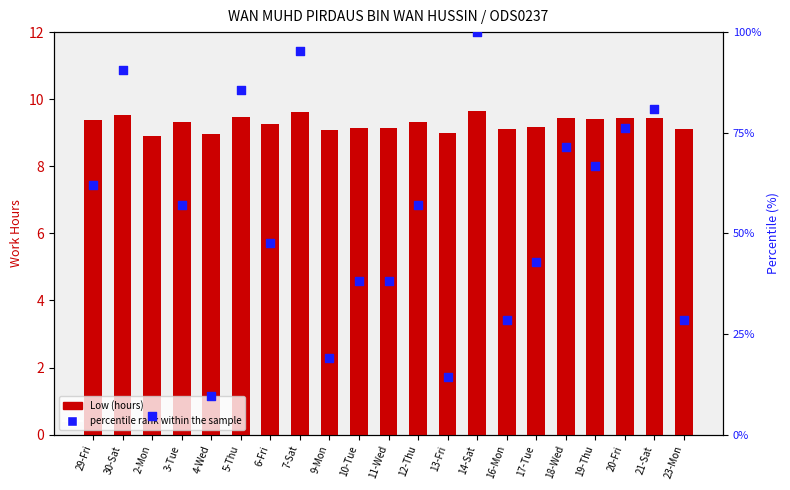

Is the value of Low (hours) at 21-Sat greater than the value of percentile rank within the sample at 16-Mon?

No